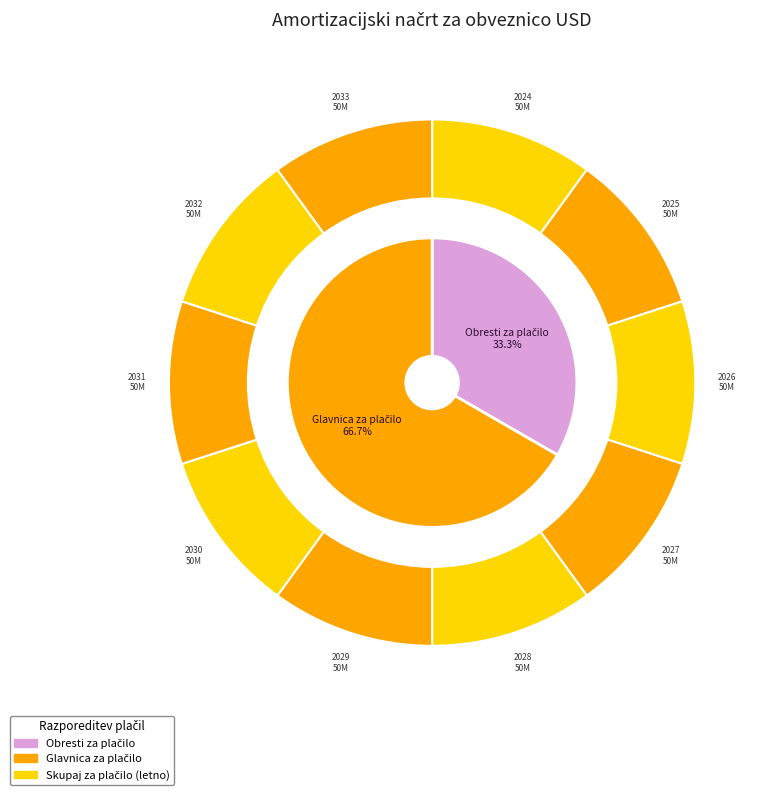

Do 2030-09-19 and 2027-09-20 together represent more than half of the pie?

No